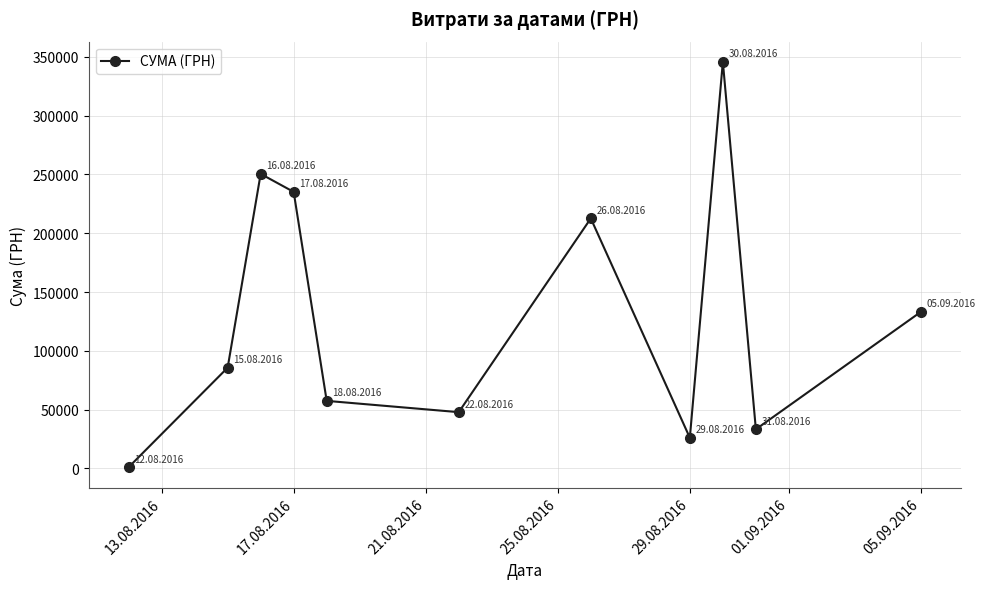

How many distinct data groups are displayed?

1